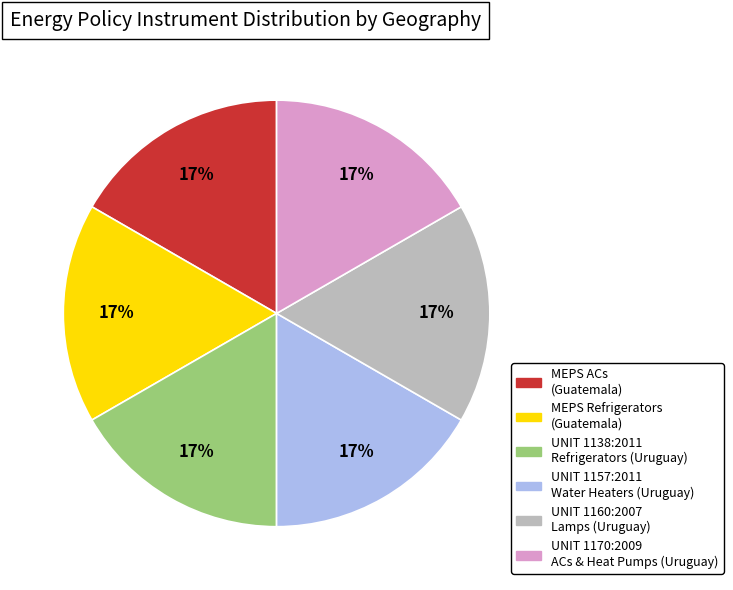

To the nearest percent, what is the average slice percentage?

17%